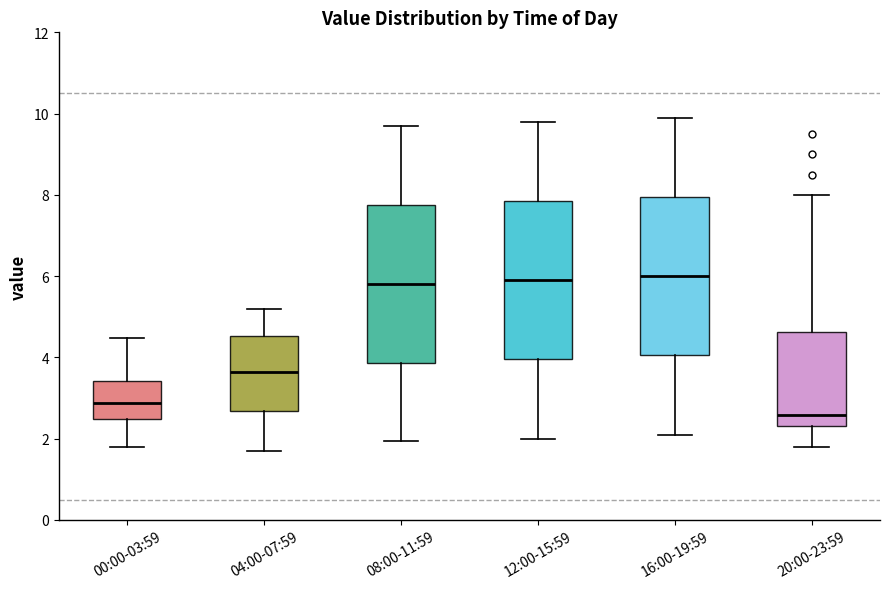

Reading left to right, read every box against the y-axis: the position of its median line, the range the box covers, and the ends of its whiskers. The values are not printed on the chart, so give them approximately, as read against the axis.

00:00-03:59: median 2.8, box 2.4 to 3.4, whiskers 1.8 to 4.4
04:00-07:59: median 3.6, box 2.6 to 4.6, whiskers 1.8 to 5.2
08:00-11:59: median 5.8, box 3.8 to 7.8, whiskers 2.0 to 9.8
12:00-15:59: median 6.0, box 4.0 to 7.8, whiskers 2.0 to 9.8
16:00-19:59: median 6.0, box 4.0 to 8.0, whiskers 2.2 to 10.0
20:00-23:59: median 2.6, box 2.4 to 4.6, whiskers 1.8 to 8.0